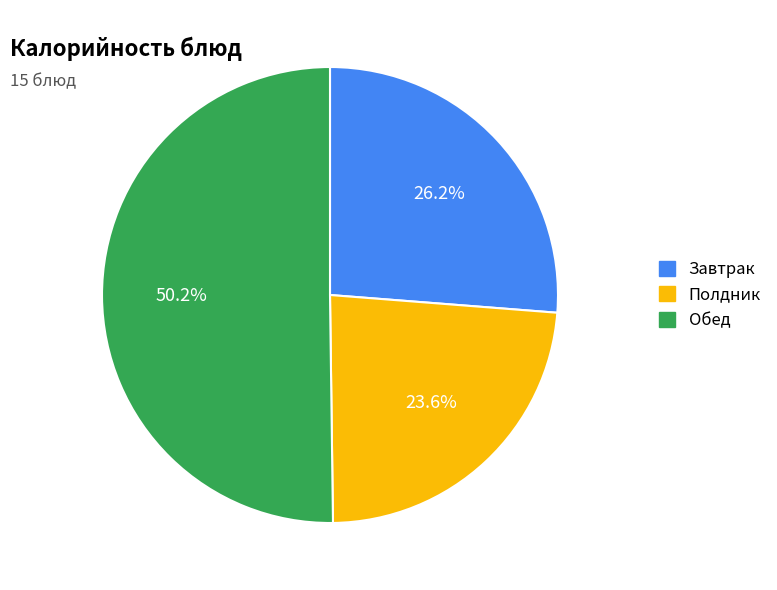

What is the majority slice?

Обед